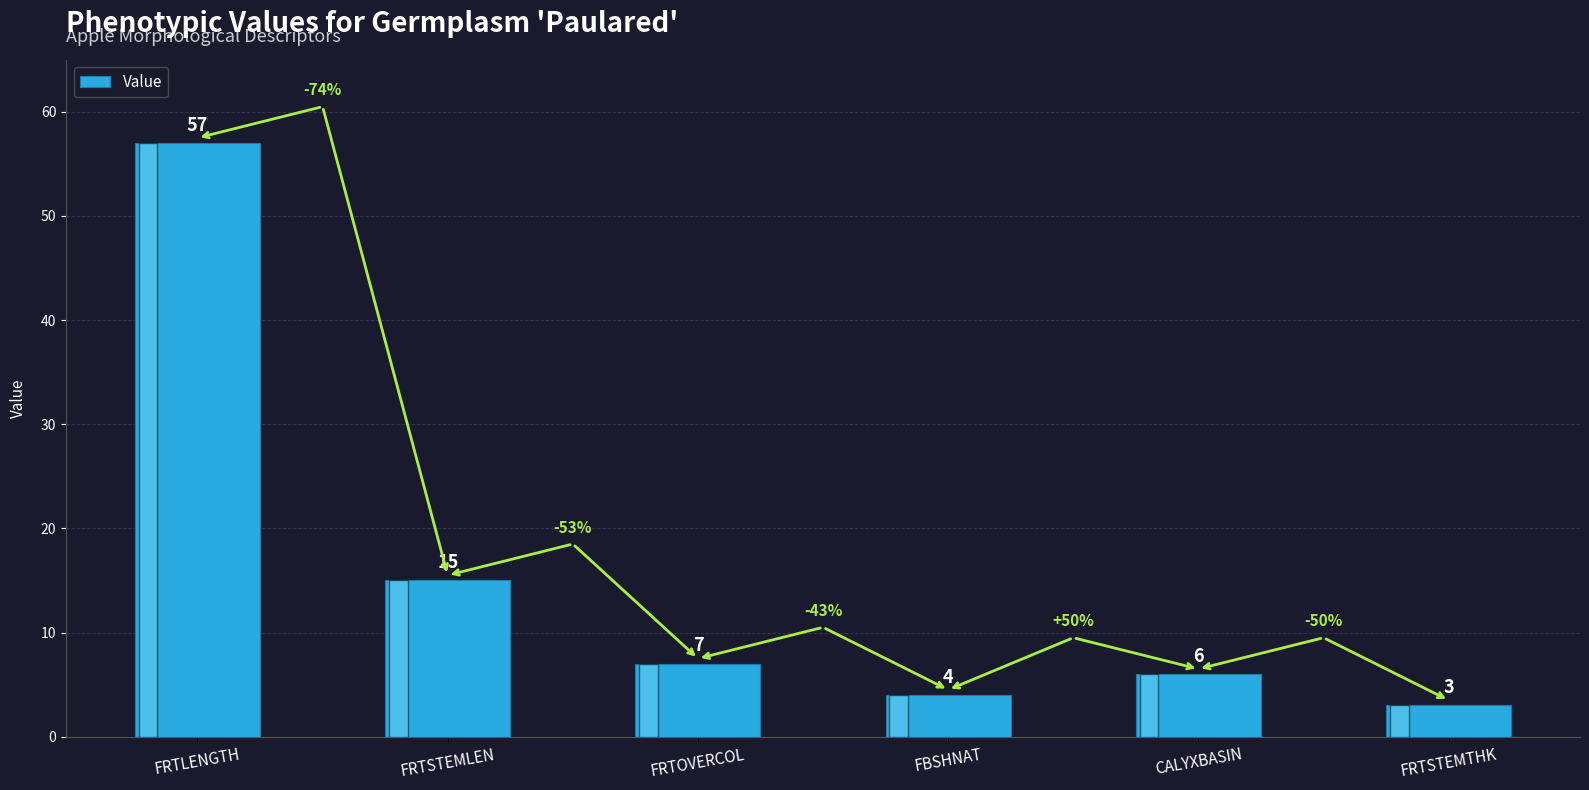

What is the change in value from CALYXBASIN to FRTSTEMTHK?

-3